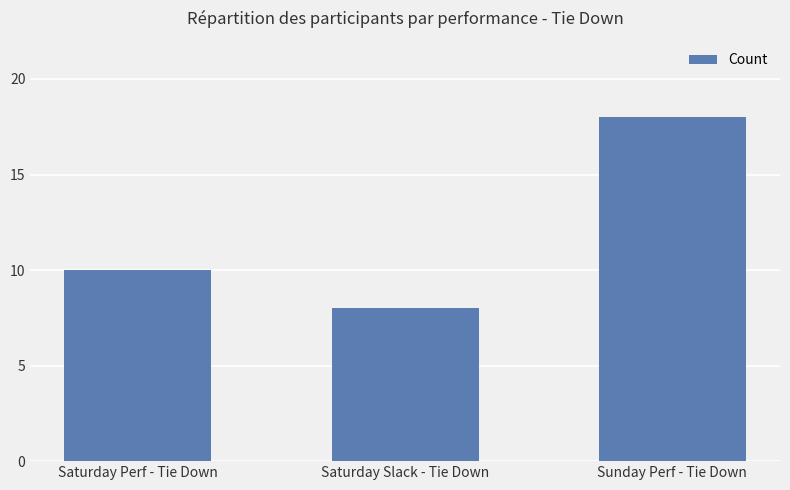

What is the label of the 1st bar from the left?

Saturday Perf - Tie Down